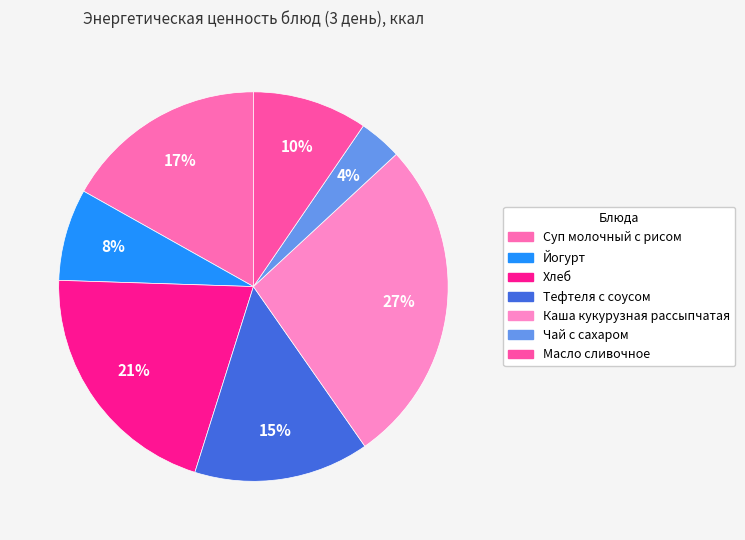

How many slices are in this pie chart?

7